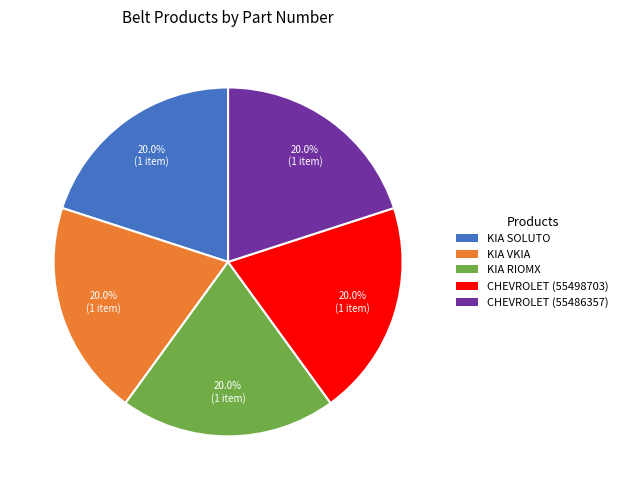

Is there any slice that represents more than half of the pie?

No